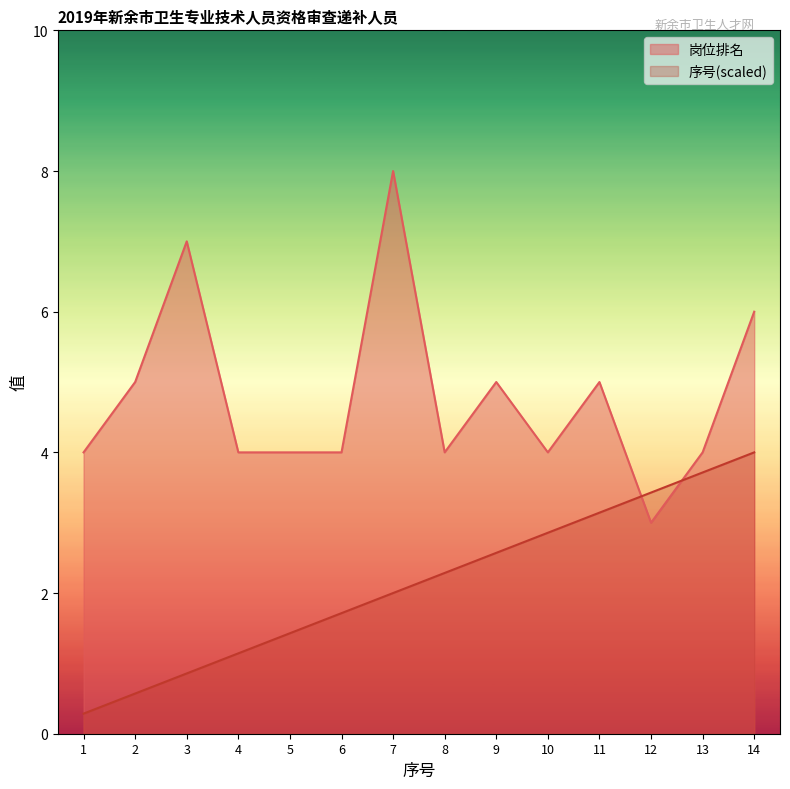

At which category is the sum across all series the highest?

7